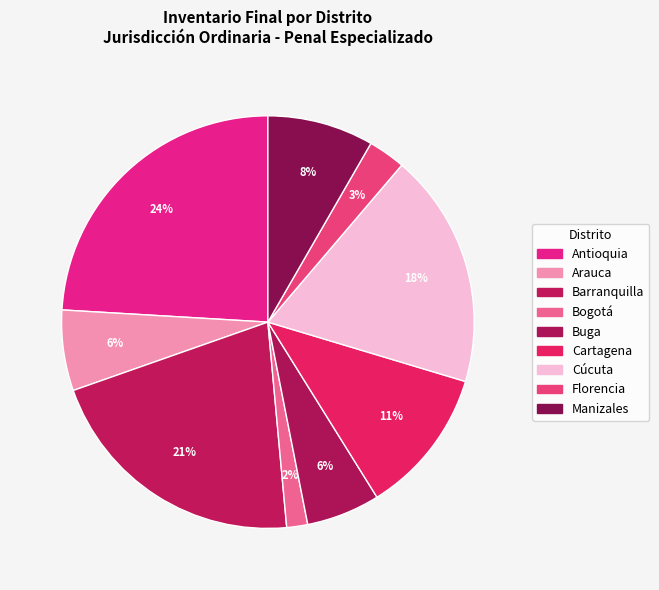

Combined, what portion of the pie is Arauca and Cartagena?

17.8%